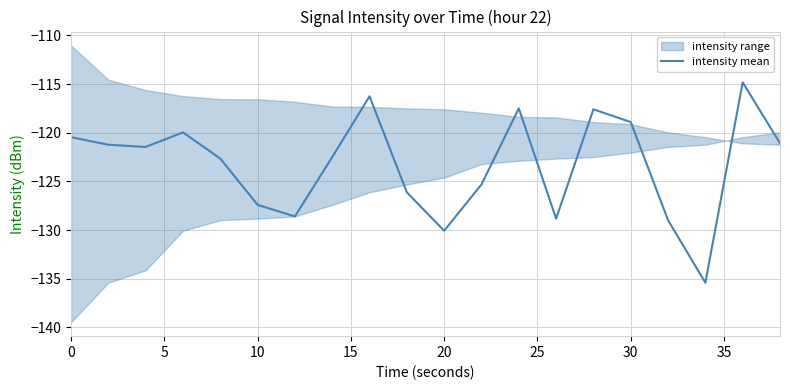

How many interior local peaks (higher than both neighbors) does the data have?

5